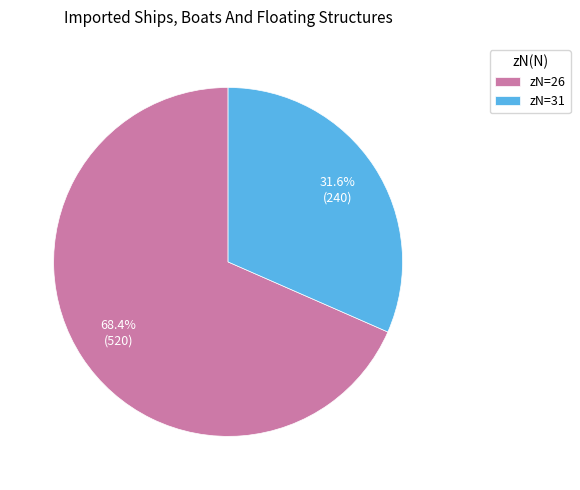

Count the number of slices in the pie.

2